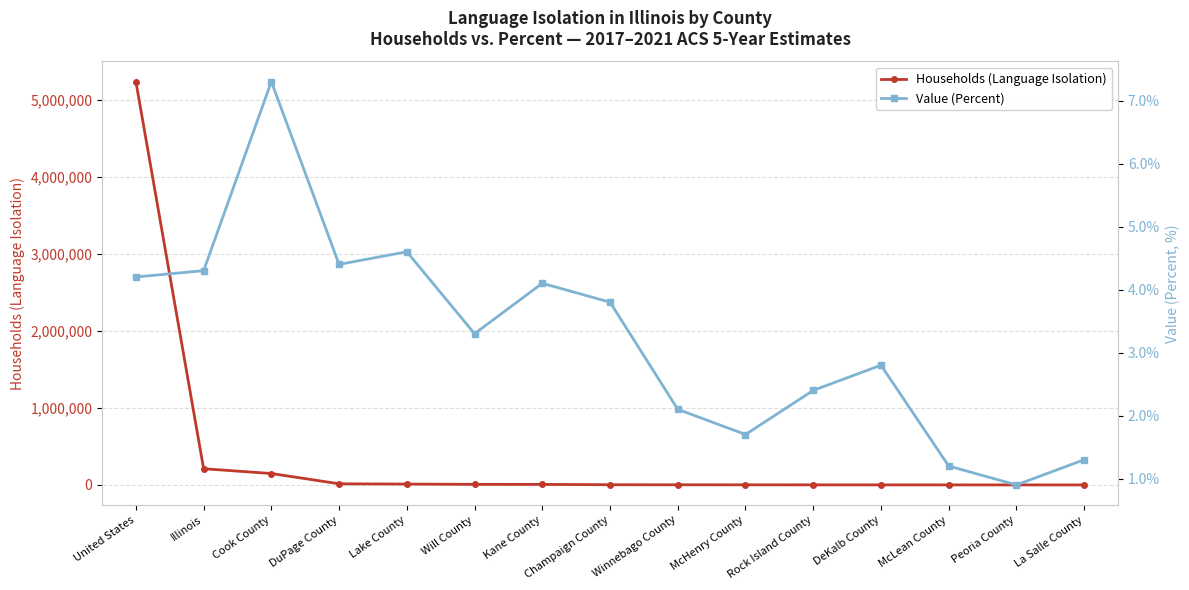

Reading right to left, list all the values displayed in this chart.

Households (Language Isolation): 600.0	659.0	847.0	1071.0	1483.0	1963.0	2438.0	3122.0	7405.0	7848.0	11632.0	15268.0	148762.0	211120.0	5241326.0
Value (Percent): 1.3	0.9	1.2	2.8	2.4	1.7	2.1	3.8	4.1	3.3	4.6	4.4	7.3	4.3	4.2